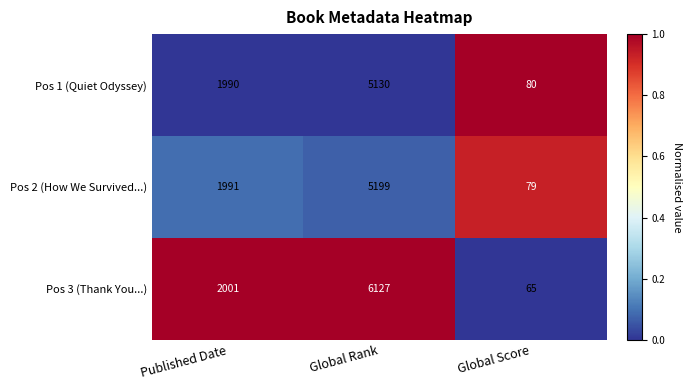

Which label corresponds to the smallest value in the chart?

Global Score